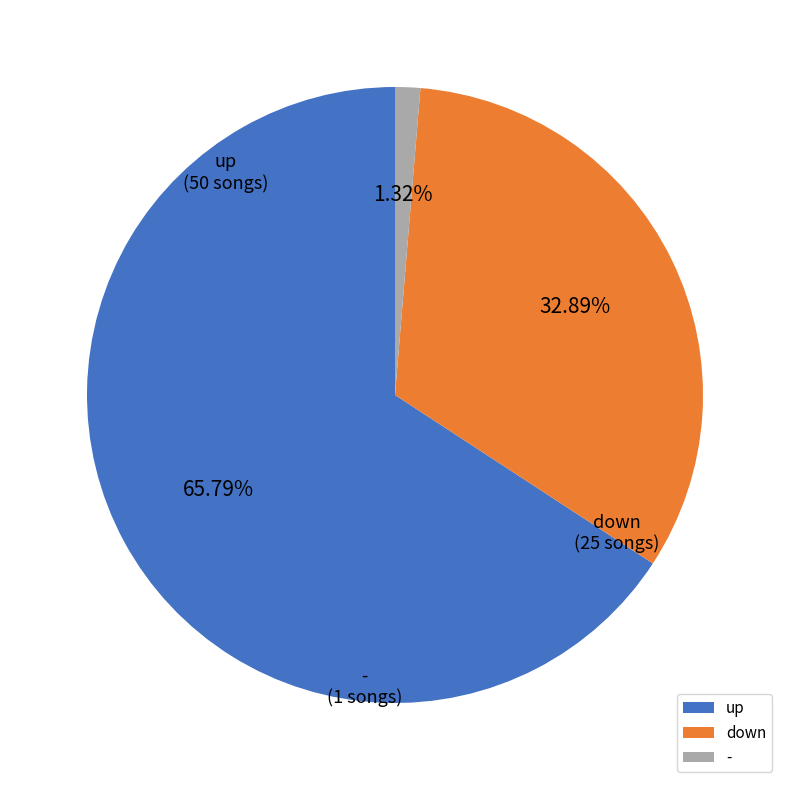

Which slice is the smallest?

-